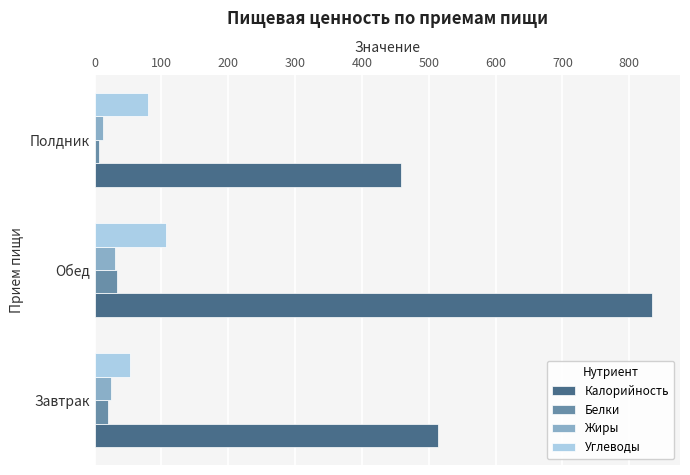

How many series are shown in this chart?

4